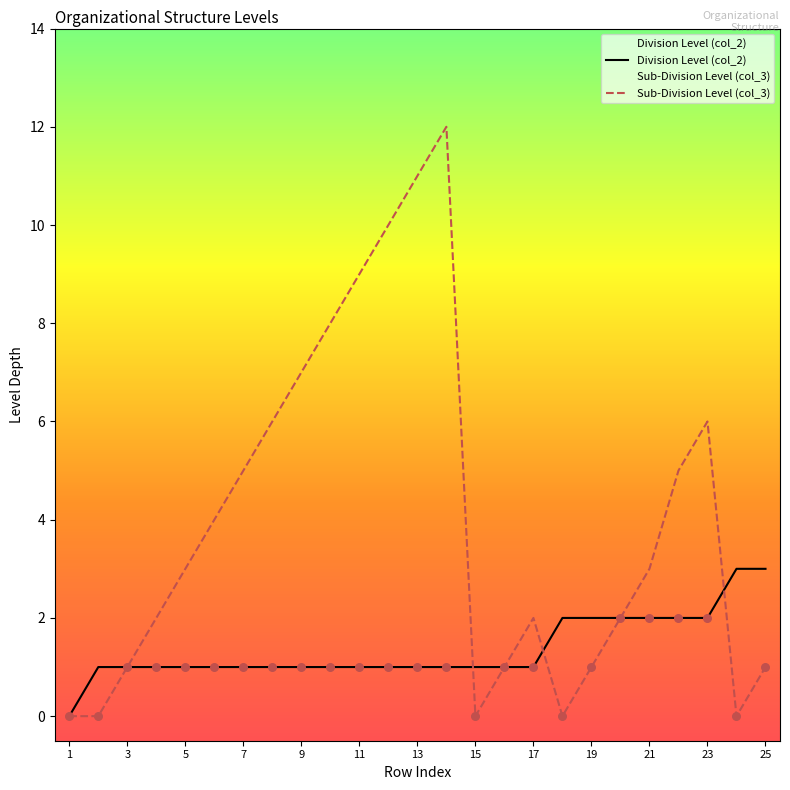

Which series reaches the minimum Y coordinate?

Division Level (col_2)